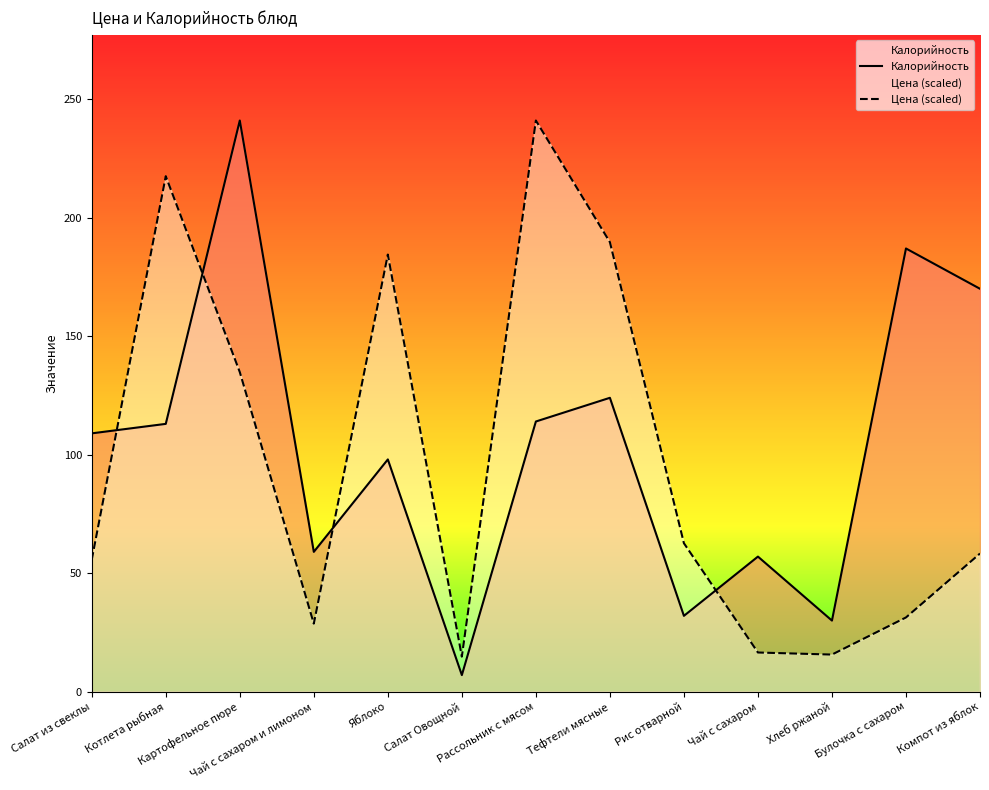

True or false: Цена (scaled) and Калорийность cross at least once.

True